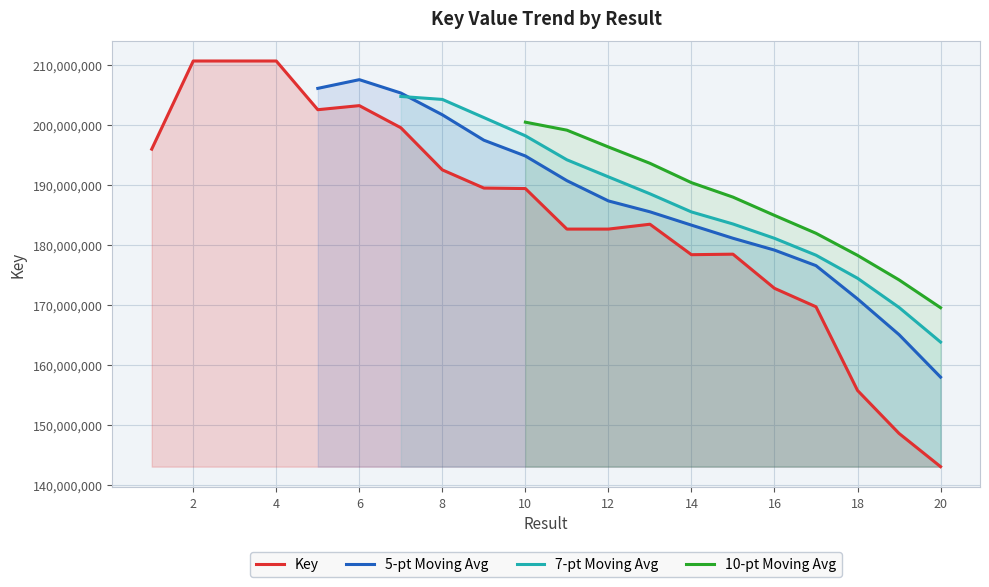

Rank the categories by value from highest to lowest.

4, 3, 2, 6, 5, 7, 1, 8, 9, 10, 13, 11, 12, 15, 14, 16, 17, 18, 19, 20